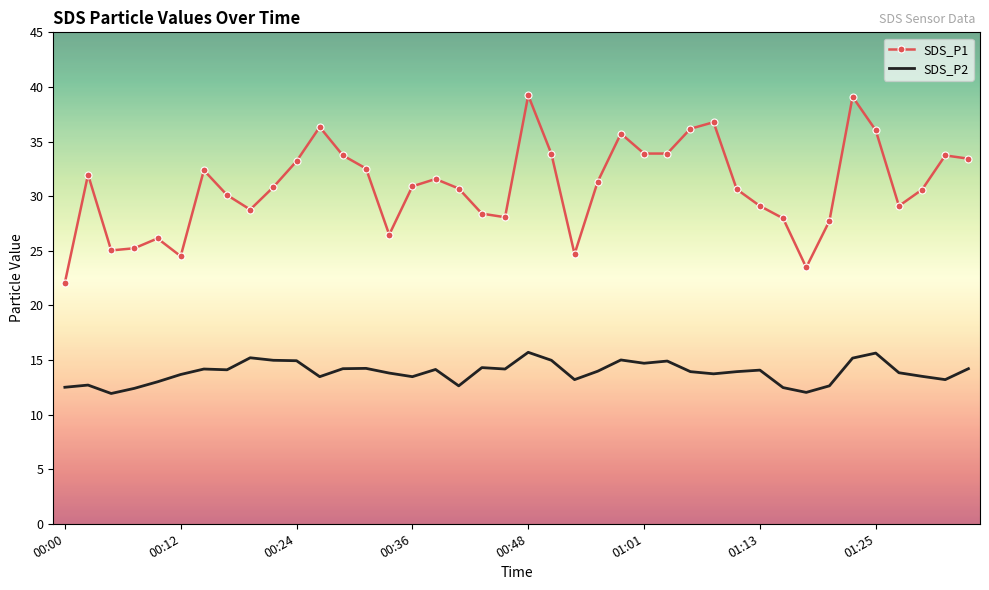

True or false: SDS_P1 and SDS_P2 intersect in this chart.

False